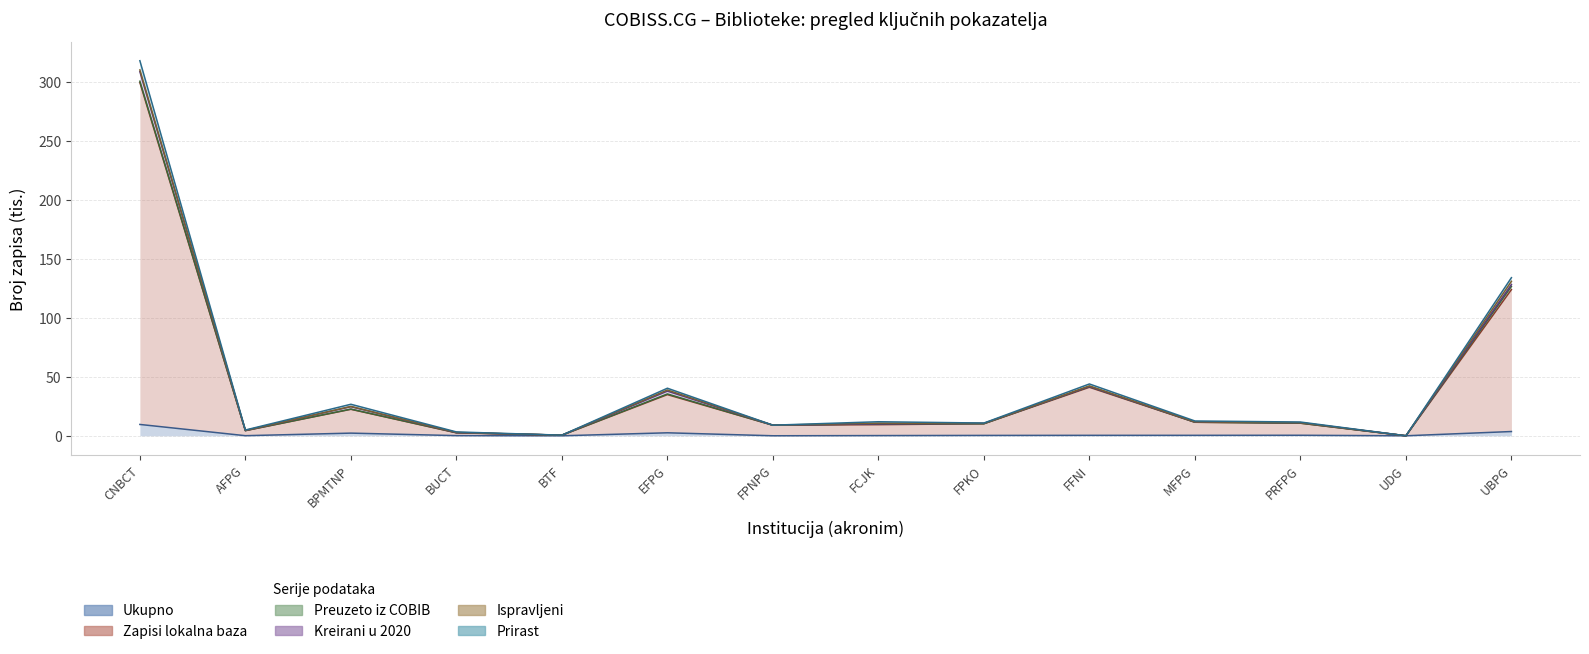

At which category does Zapisi lokalna baza (col_19) reach its first local valley?

AFPG